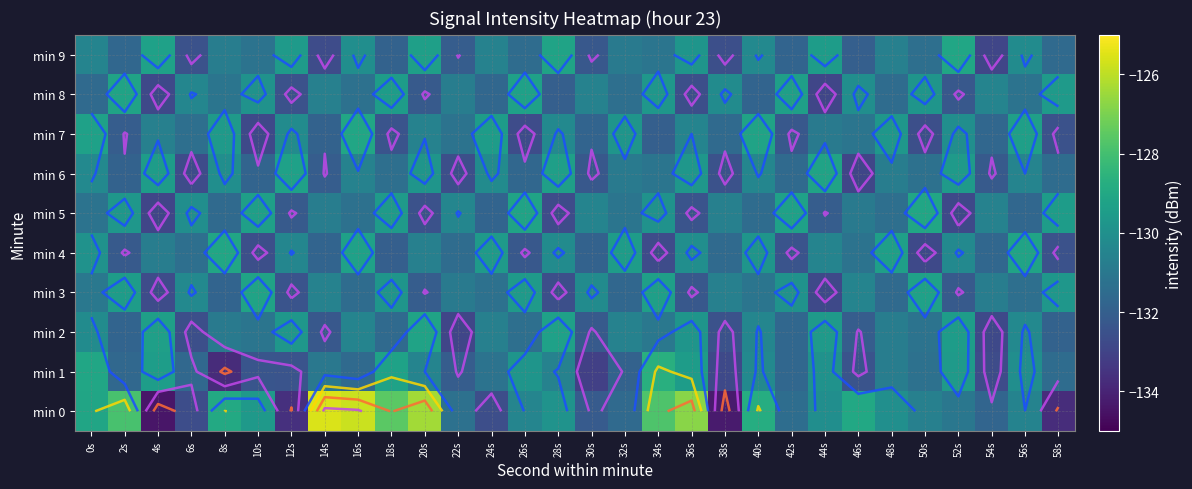

Count the number of data series in this chart.

10